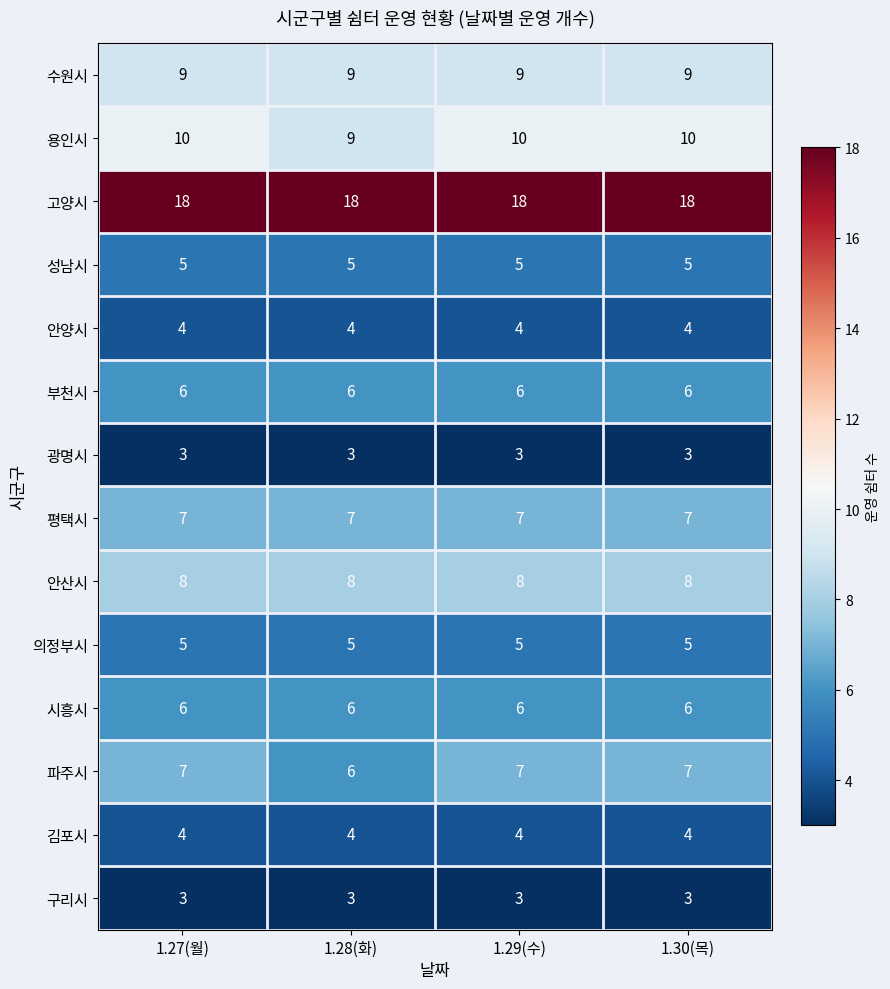

The value of 부천시 at 1.28(화) is 4. True or false?

False